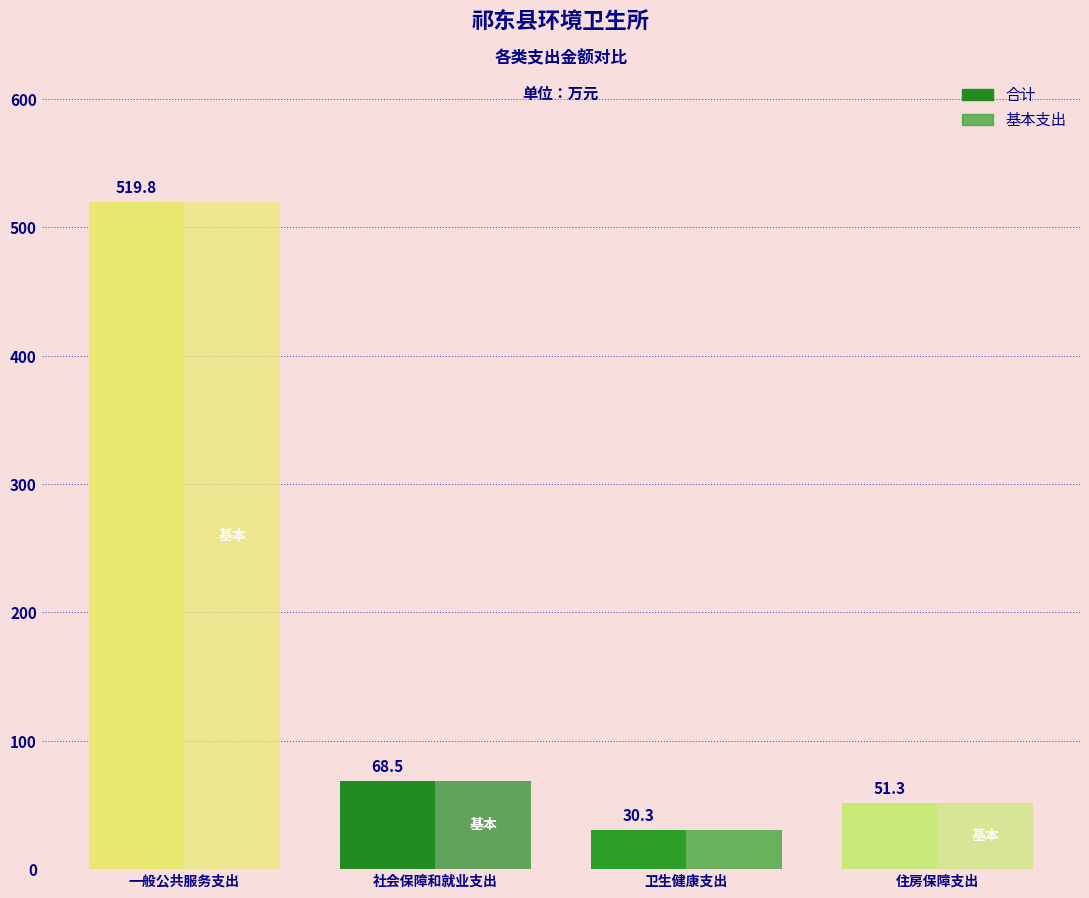

How many distinct data groups are displayed?

2